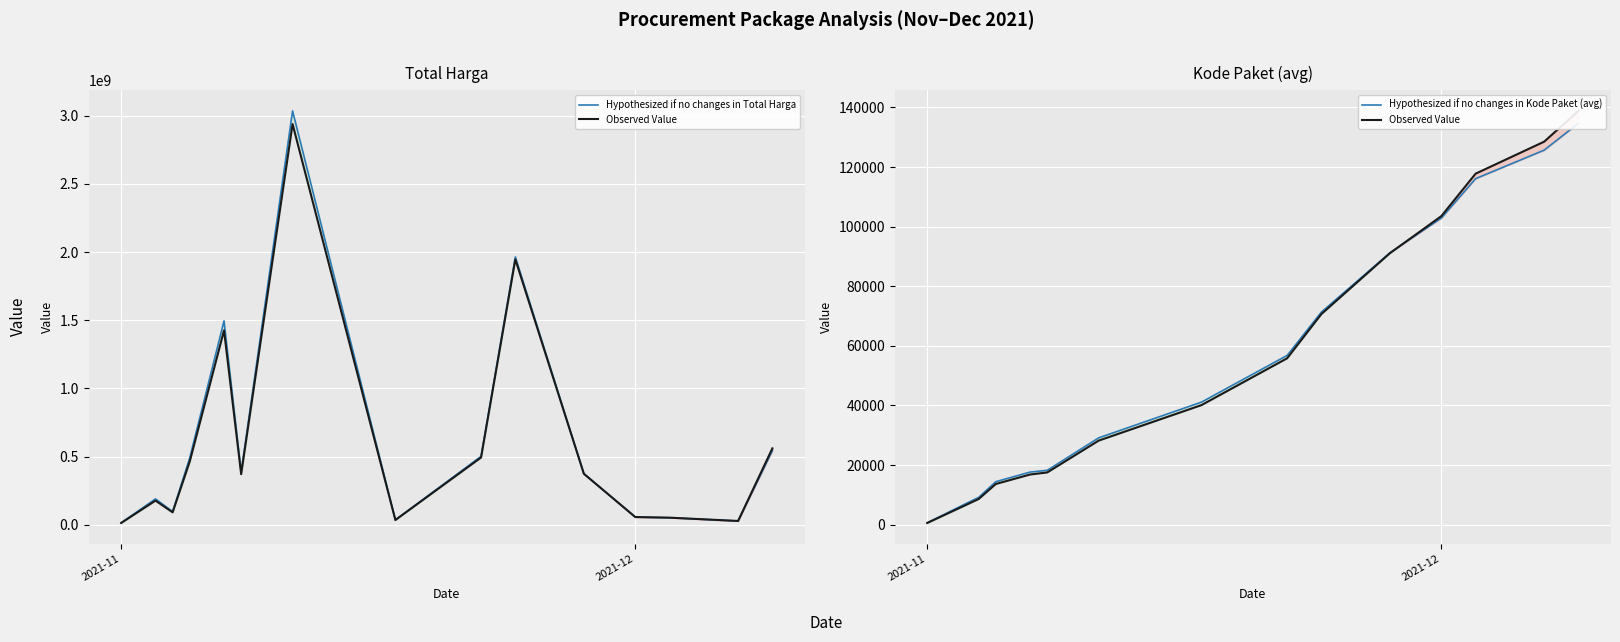

True or false: Hypothesized if no changes in Total Harga and Hypothesized if no changes in Kode Paket (avg) intersect in this chart.

False